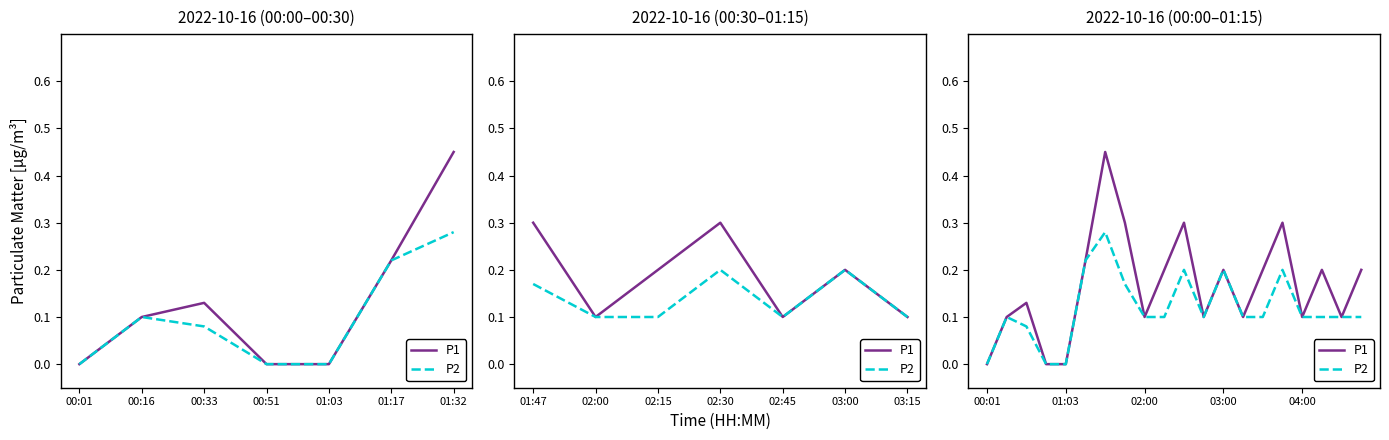

Rank the series at 15 from highest to lowest value.

P1, P2